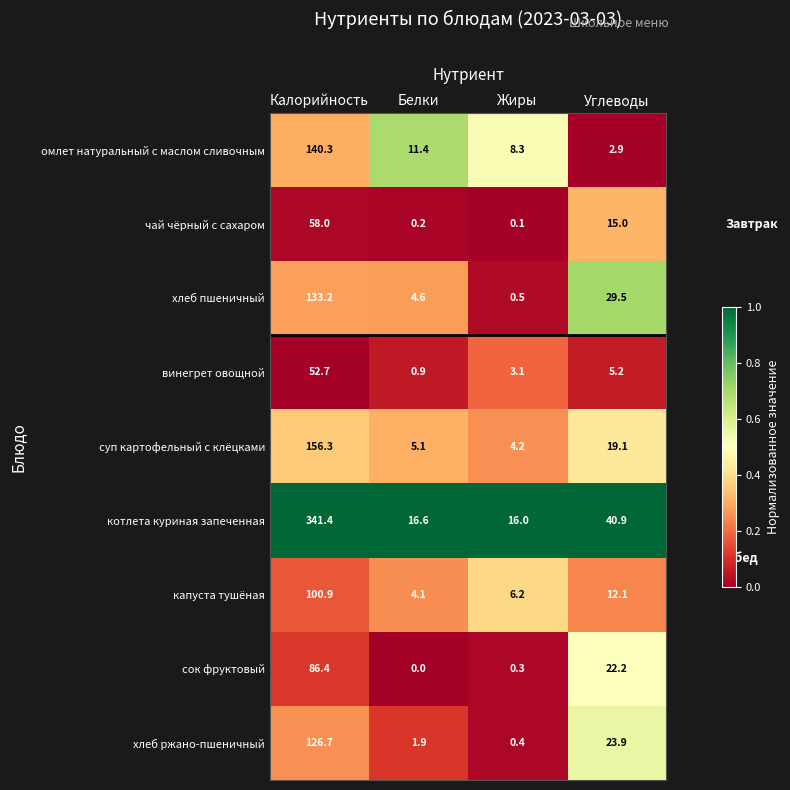

What is the difference between the highest and lowest values at Углеводы?

38.0